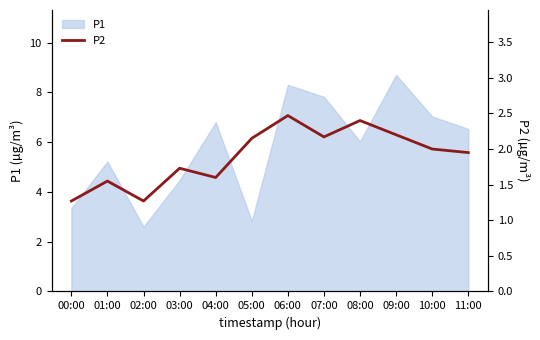

Between 00:00 and 09:00, which is larger?

09:00